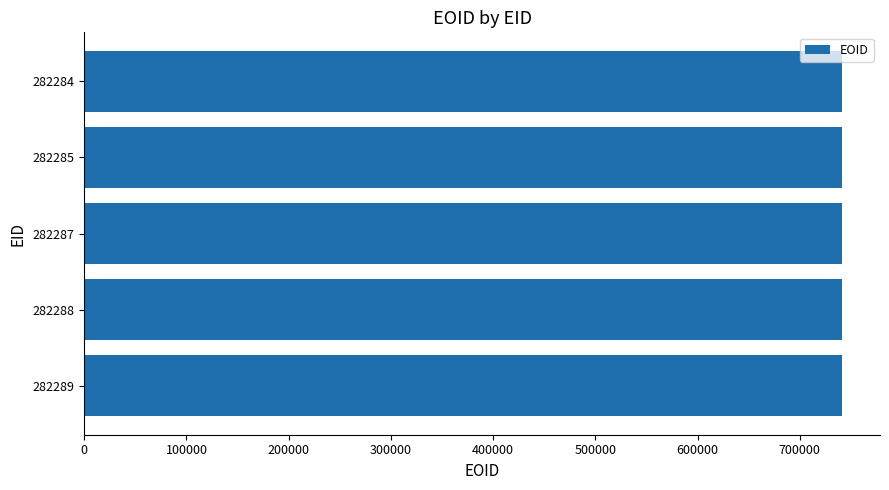

Approximately how many times larger is the value at 282289 compared to 282285?

1.0